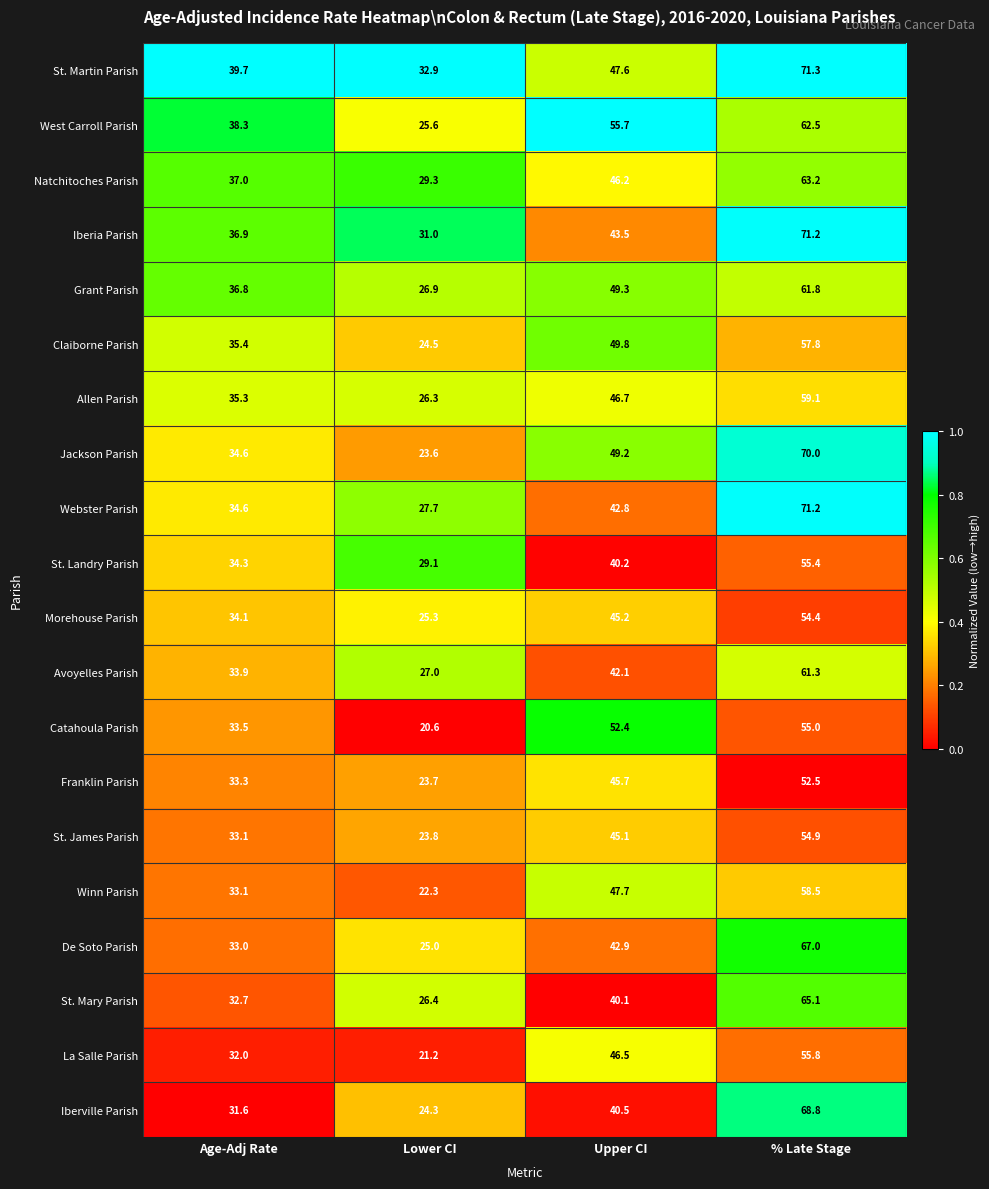

List the labels in order of St. Landry Parish value, smallest first.

Lower CI, Age-Adj Rate, Upper CI, % Late Stage